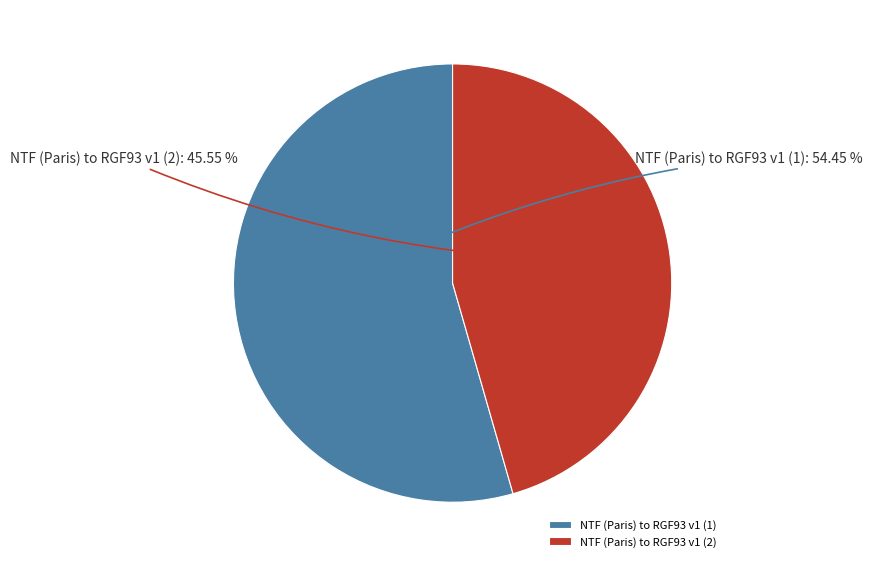

What percentage do NTF (Paris) to RGF93 v1 (1) and NTF (Paris) to RGF93 v1 (2) together represent?

100.0%